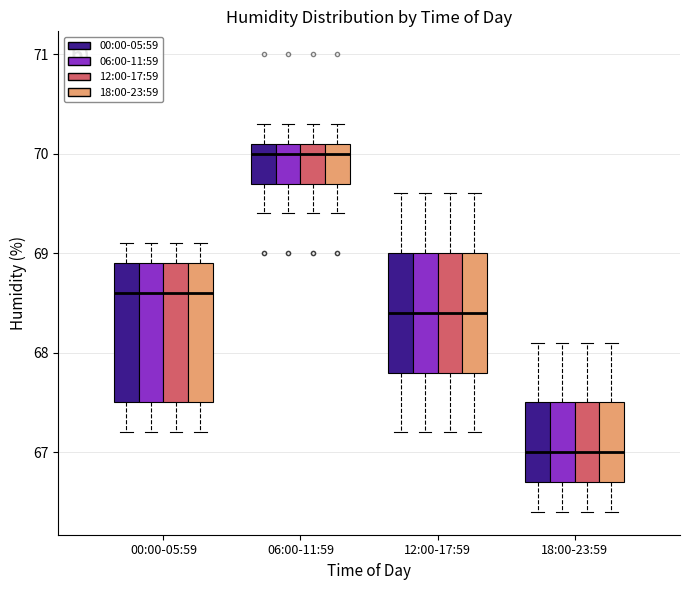

Where is the lower edge of the box for 06:00-11:59 (18:00-23:59) on the y-axis? The values are not printed on the chart, so give them approximately, as read against the axis.

69.7